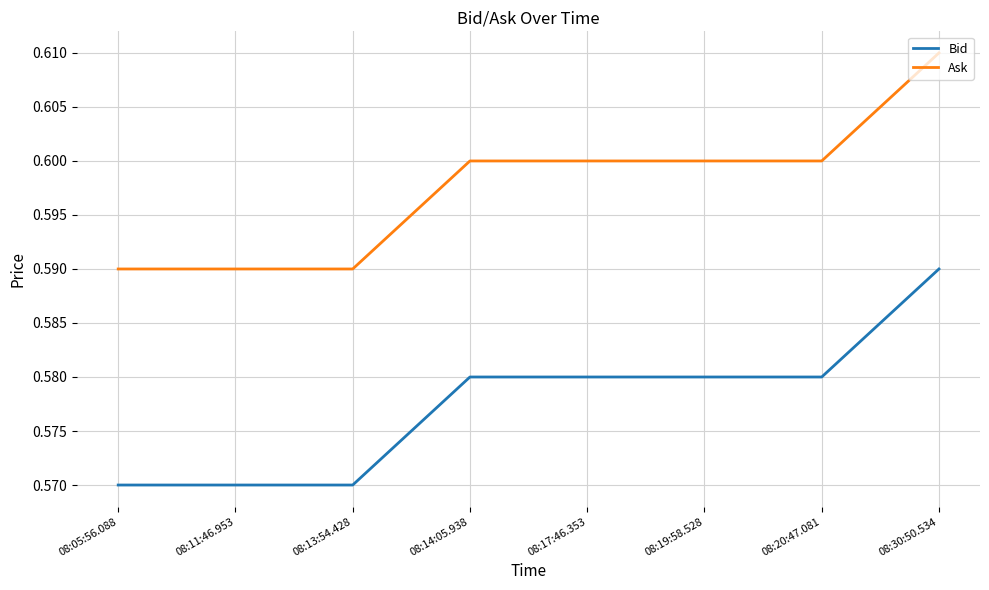

True or false: Bid and Ask cross at least once.

False